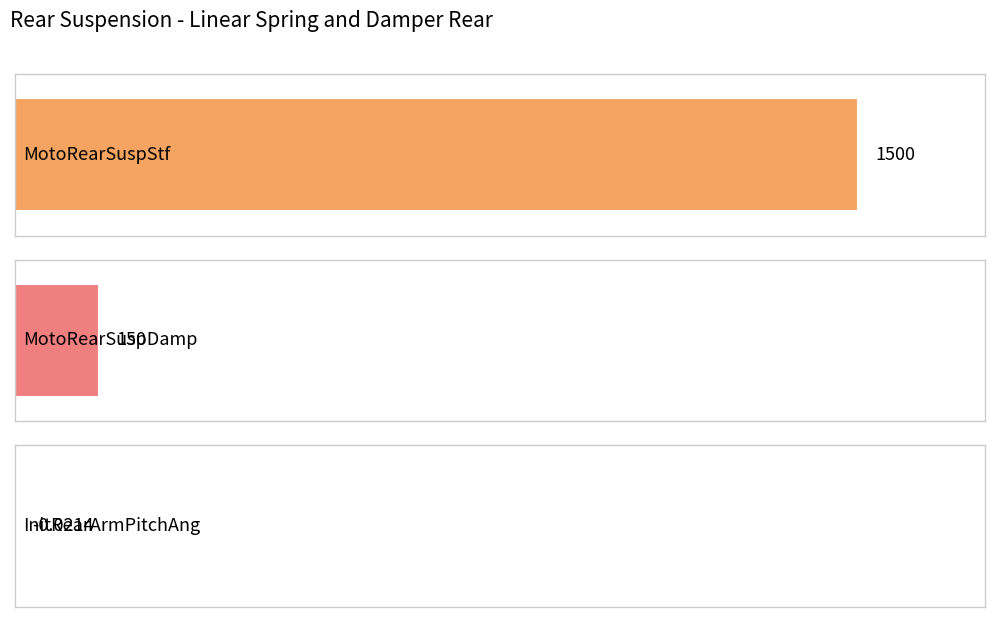

What is the maximum value shown in the chart?

1500.0